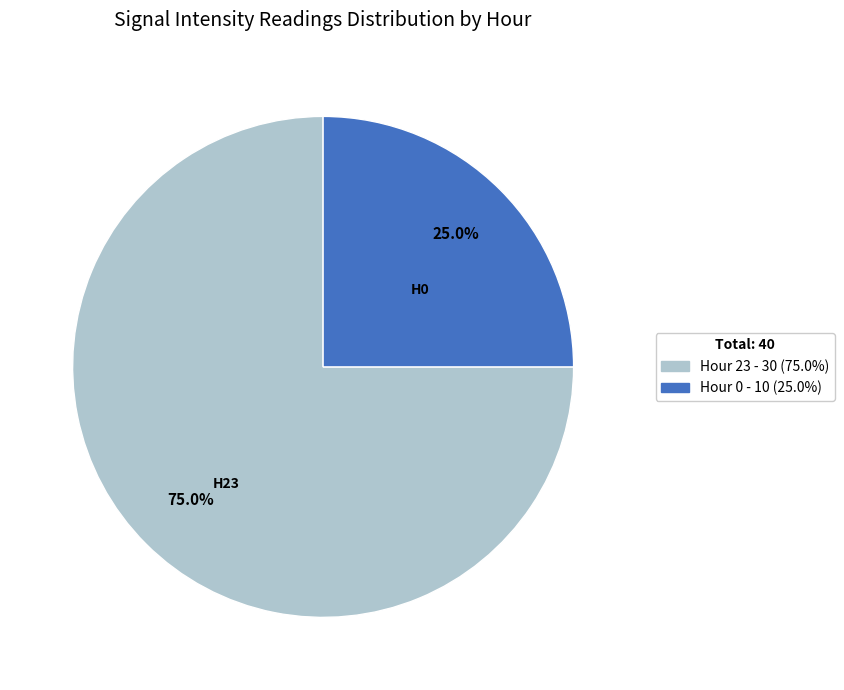

Approximately how many times larger is the value at Hour 0 compared to Hour 23?

0.3